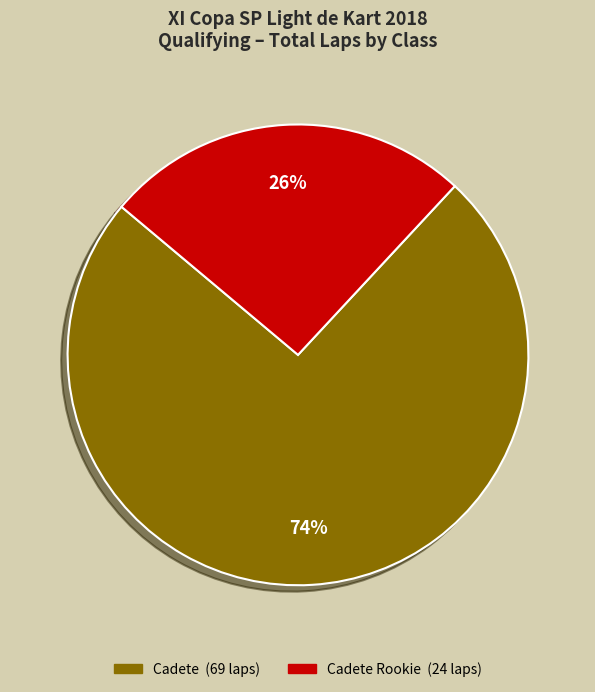

Is there any slice that represents more than half of the pie?

Yes